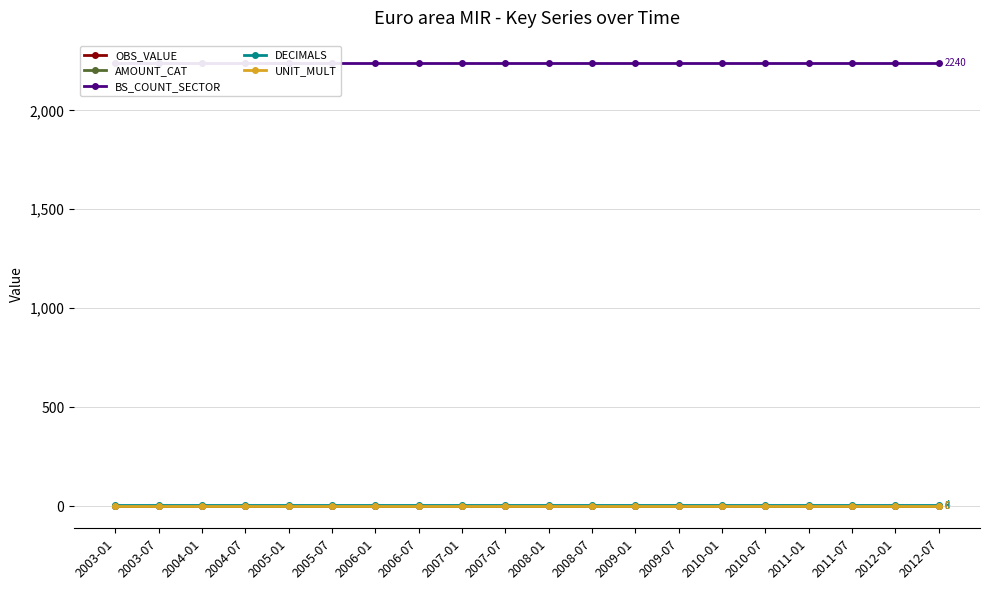

Is it true that UNIT_MULT equals 0 at 2011-07?

True